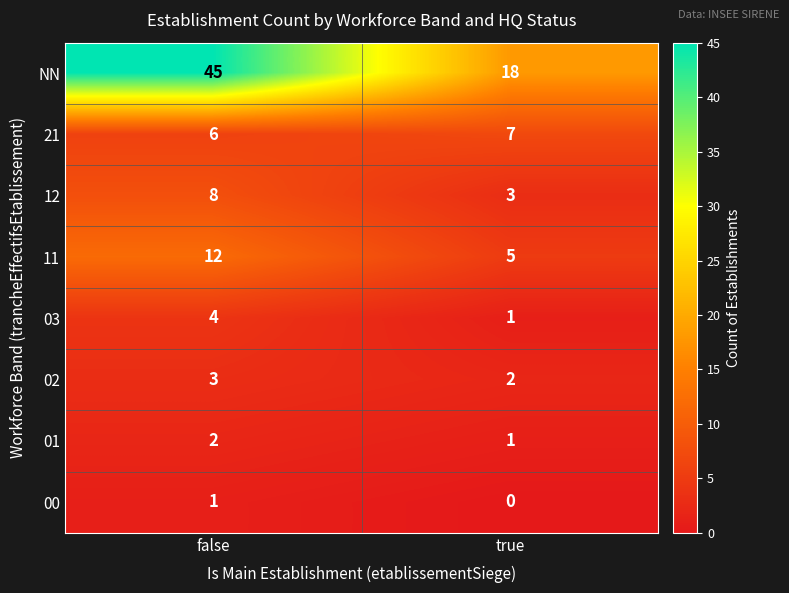

How many series are shown in this chart?

8